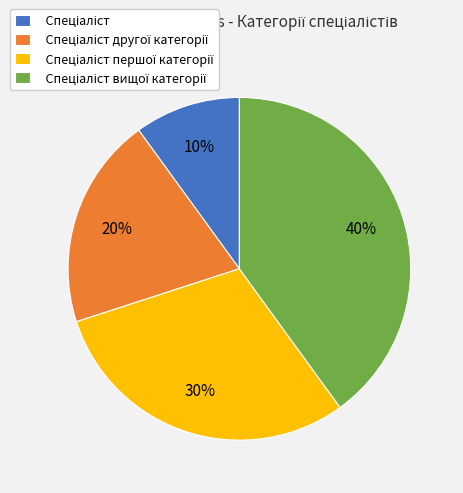

Is there a majority slice in this chart?

No